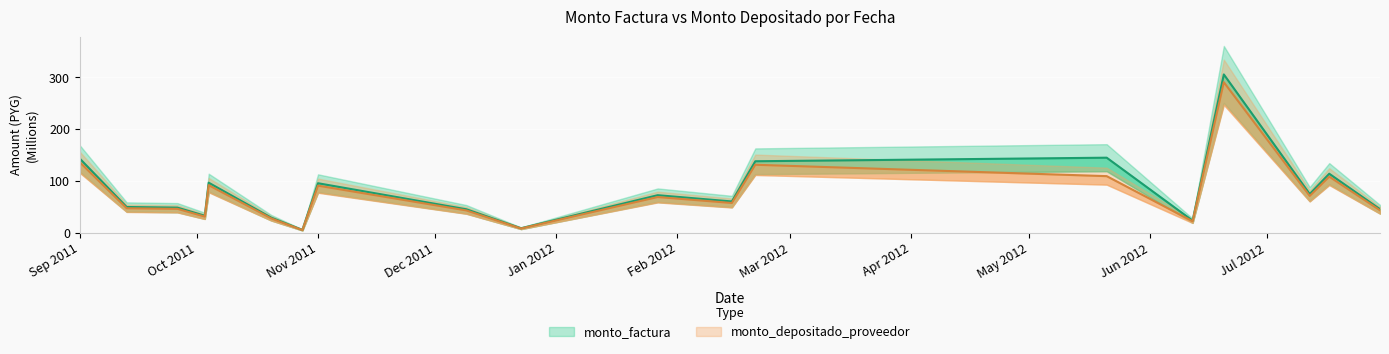

What is the lowest value of the monto_factura series?

5.5